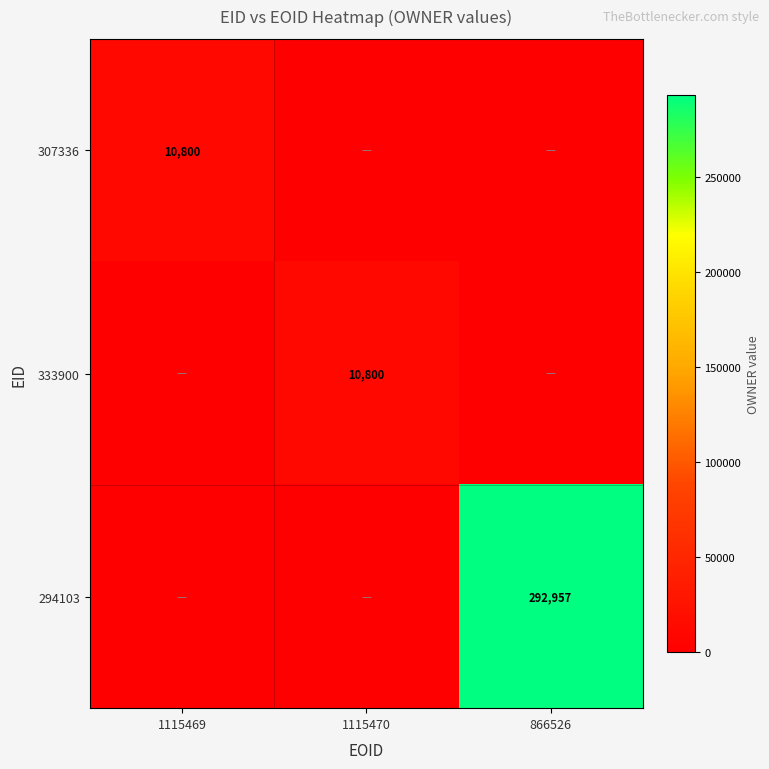

The 307336 series shows 10800 at 1115469. True or false?

True